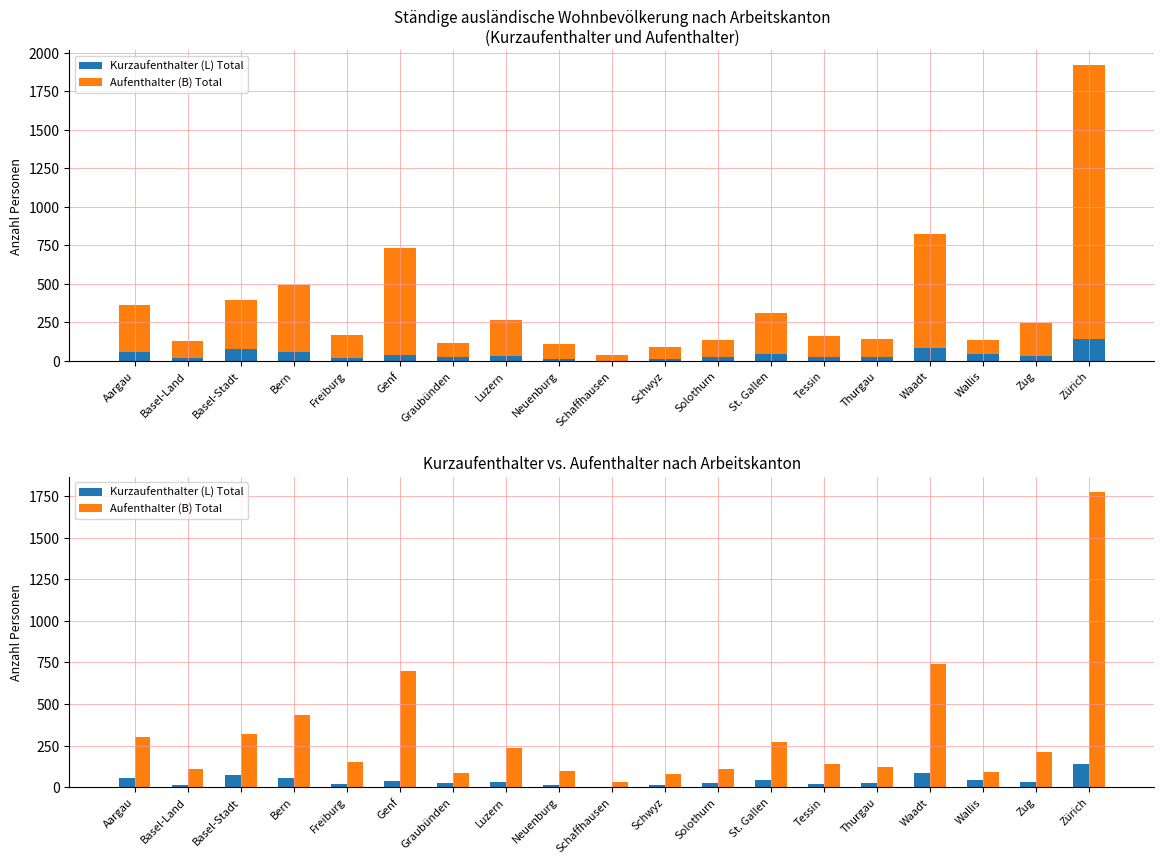

Is the value of Kurzaufenthalter (L) Total at Genf greater than the value of Aufenthalter (B) Total at Bern?

No